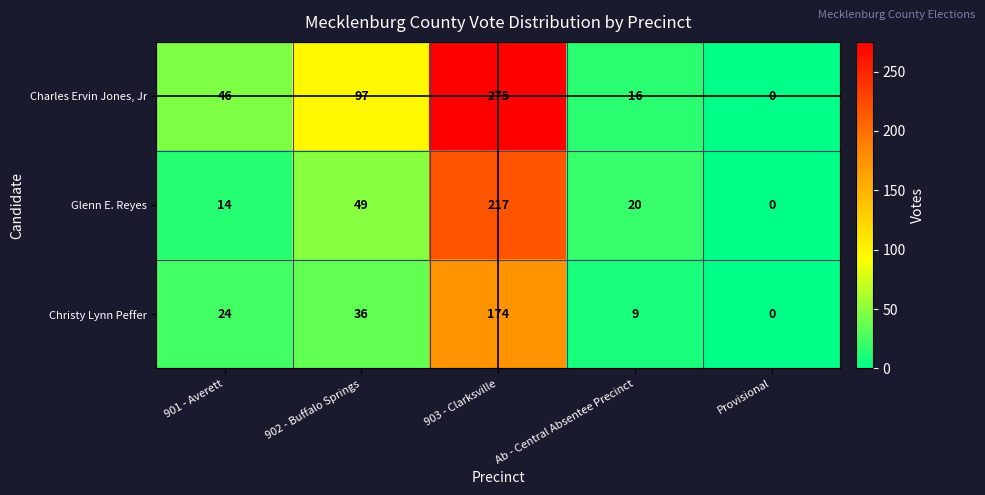

How many categories are shown in the chart?

5